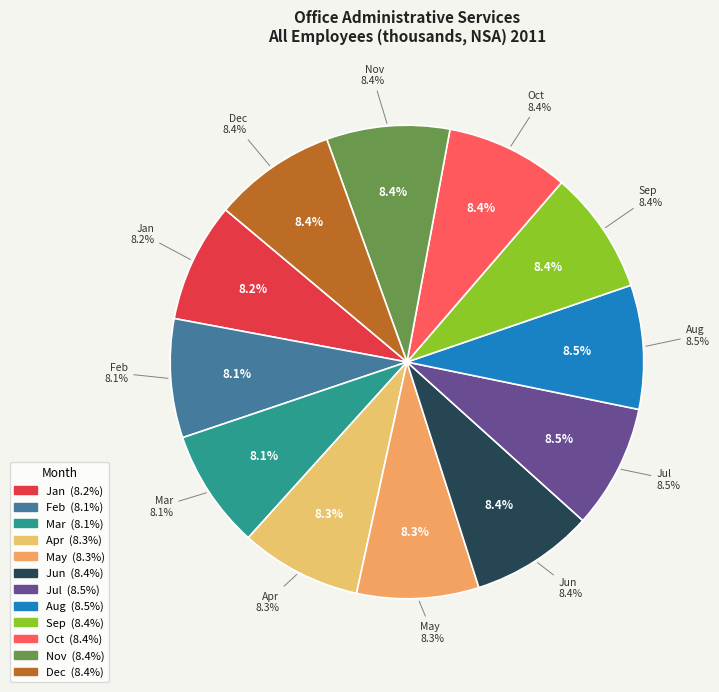

What is the change in value from Jan to Jun?

+12.0